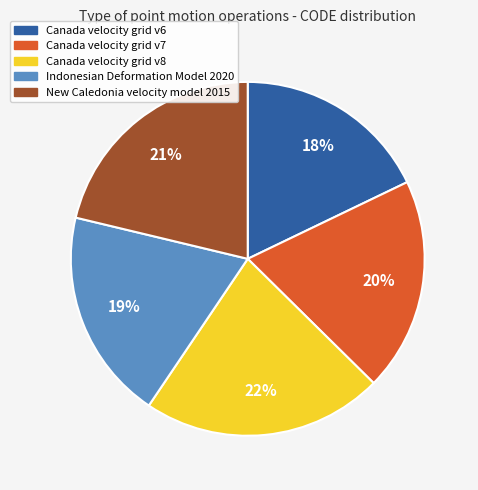

Is it true that Canada velocity grid v7 is 13% of the pie?

False